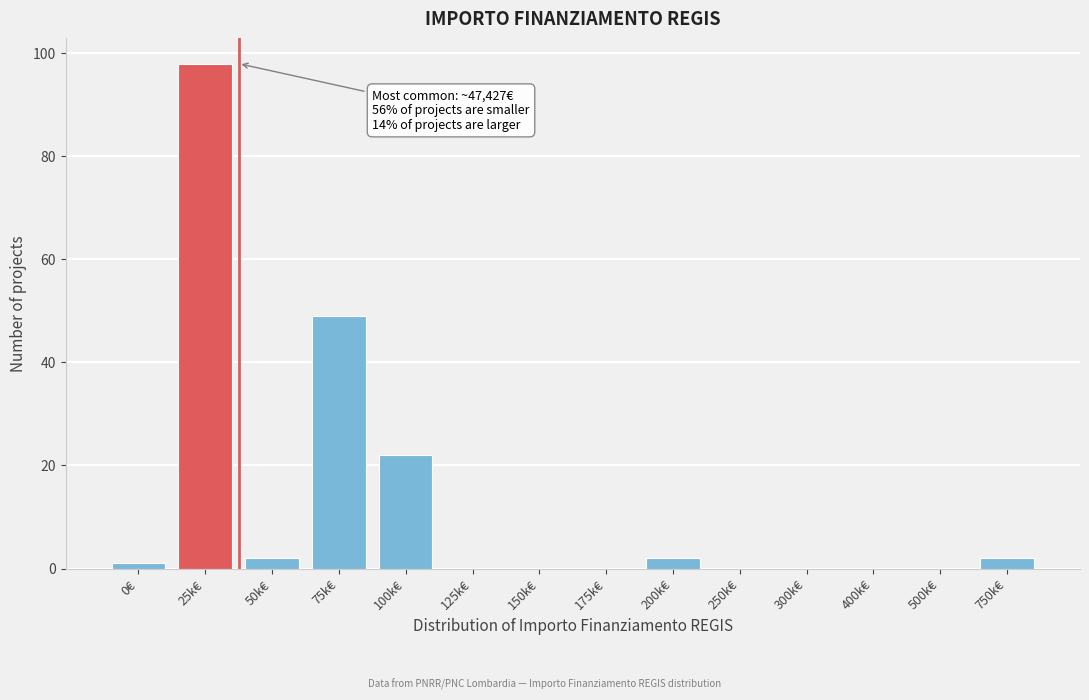

Reading right to left, extract all data points from this chart.

750k€=2	500k€=0	400k€=0	300k€=0	250k€=0	200k€=2	175k€=0	150k€=0	125k€=0	100k€=22	75k€=49	50k€=2	25k€=98	0€=1